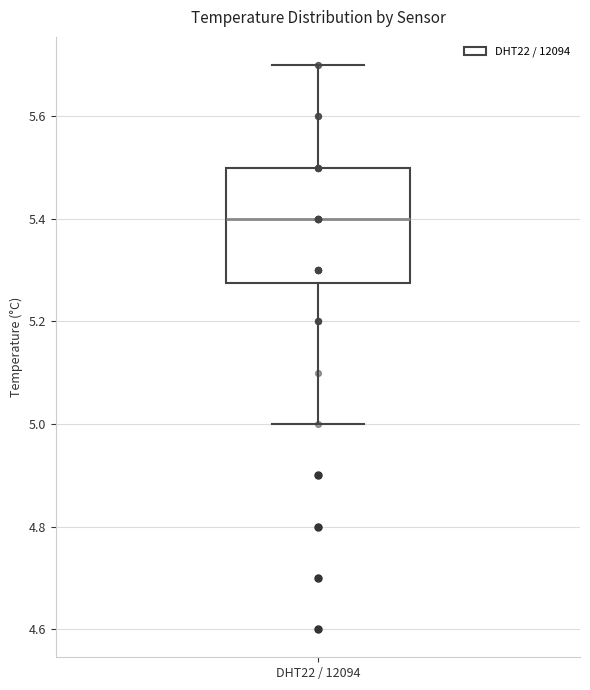

Transcribe this box plot: give where the median line is, the range the box spans, and where the two whiskers end, as read against the y-axis. The values are not printed on the chart, so give them approximately, as read against the axis.

median 5.40, box 5.28 to 5.50, whiskers 5.00 to 5.70